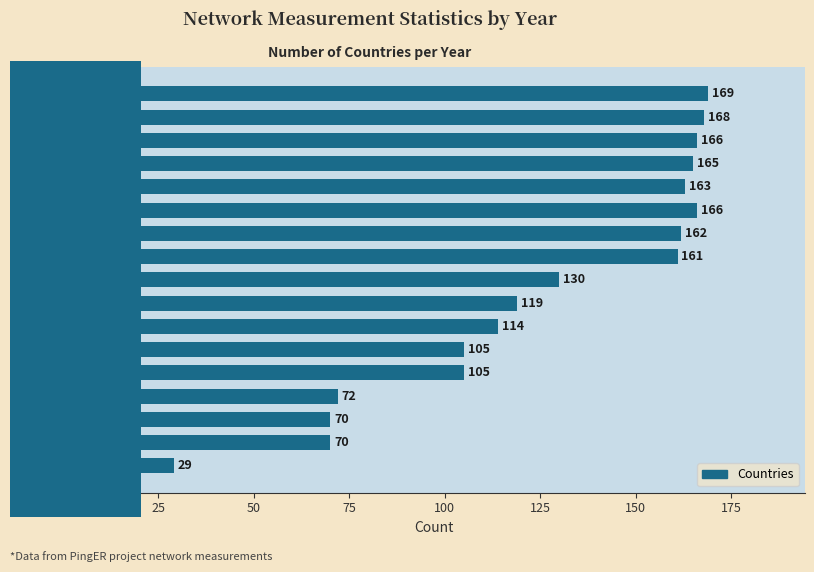

The chart shows a value of 296 at 2012. True or false?

False